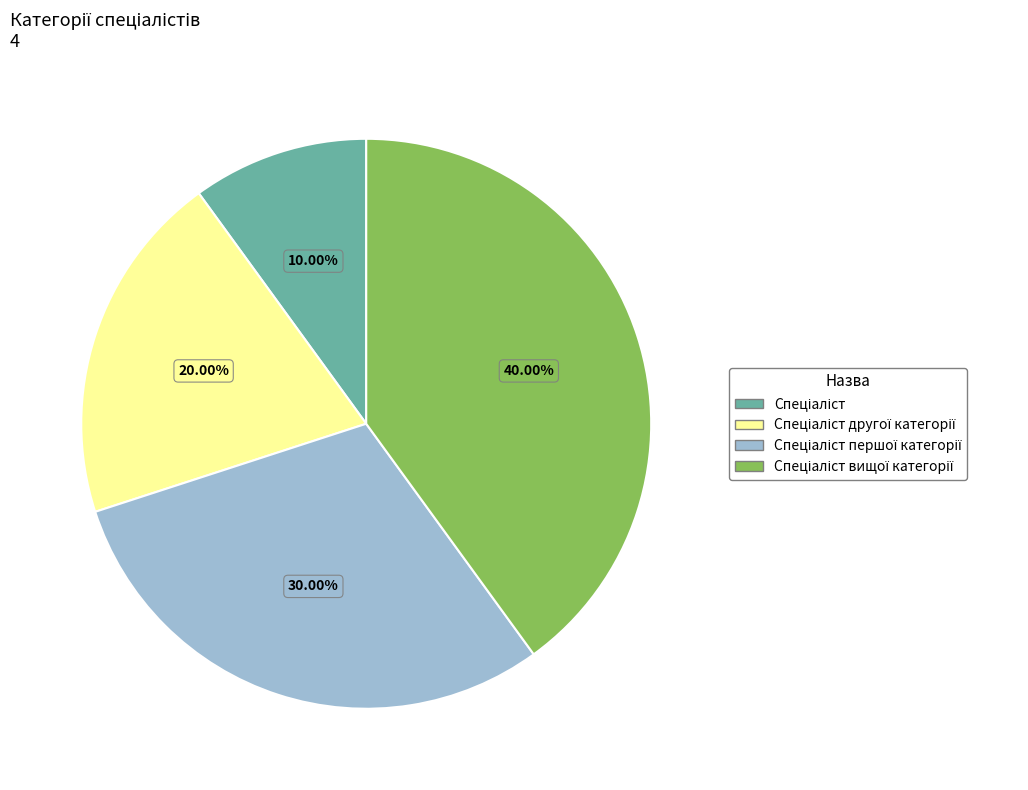

Does any single category account for the majority?

No